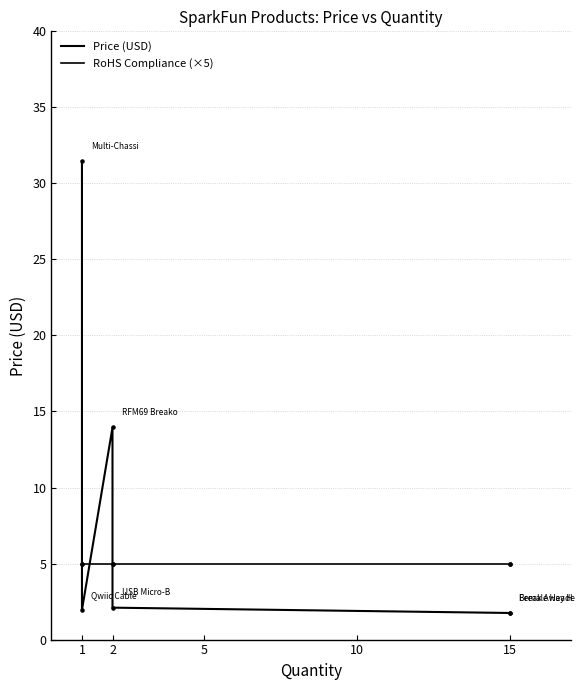

At which category is the sum across all series the highest?

1